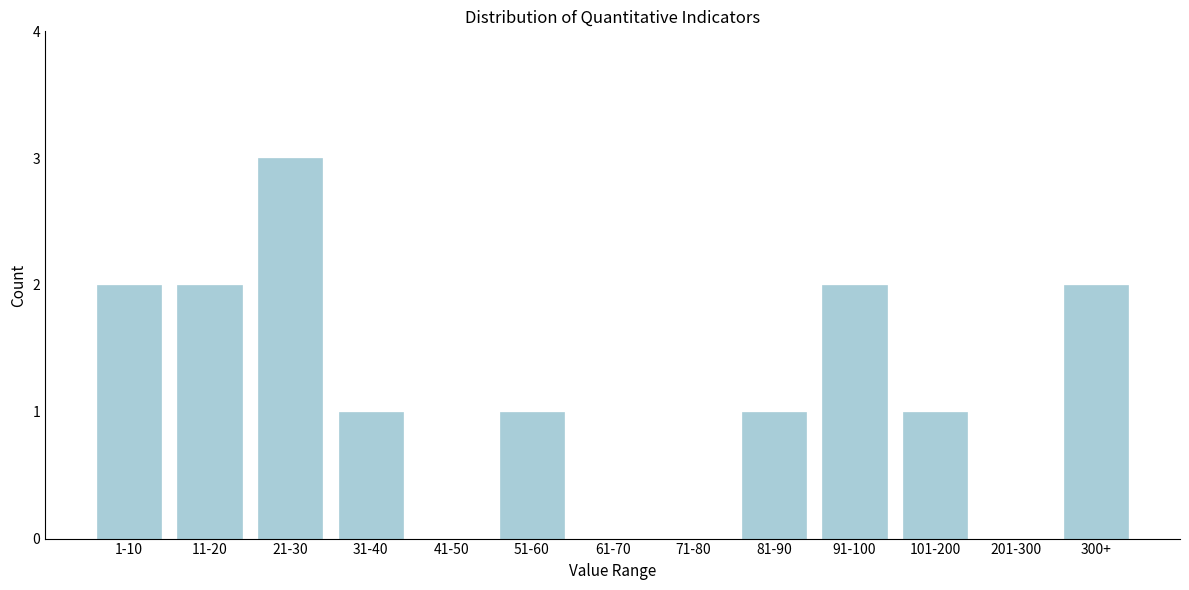

Reading left to right, what are all the values shown in this chart?

1-10=2	11-20=2	21-30=3	31-40=1	41-50=0	51-60=1	61-70=0	71-80=0	81-90=1	91-100=2	101-200=1	201-300=0	300+=2